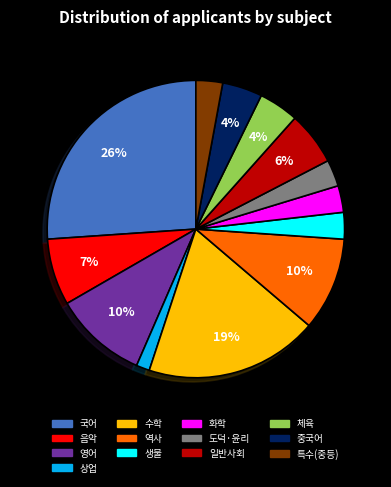

Between 국어 and 특수(중등), which is larger?

국어